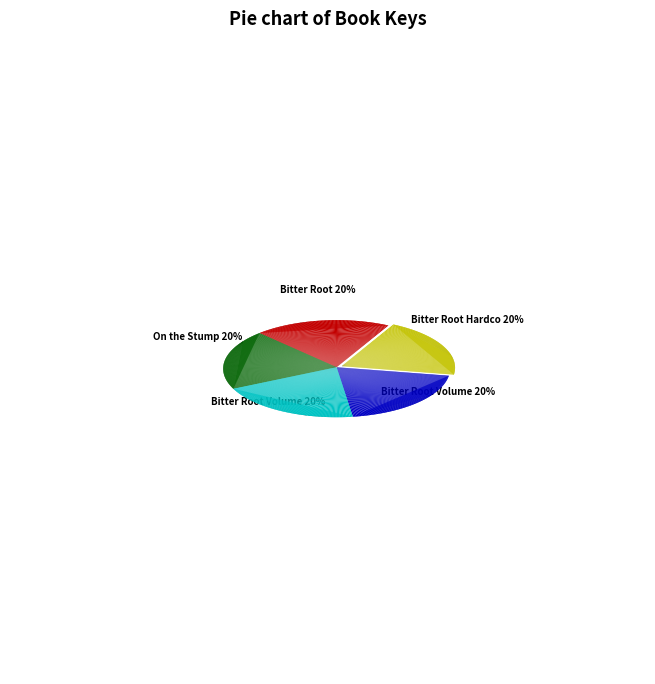

Does Bitter Root Volume 2: Rage & Redemption account for over 50% of the chart?

No